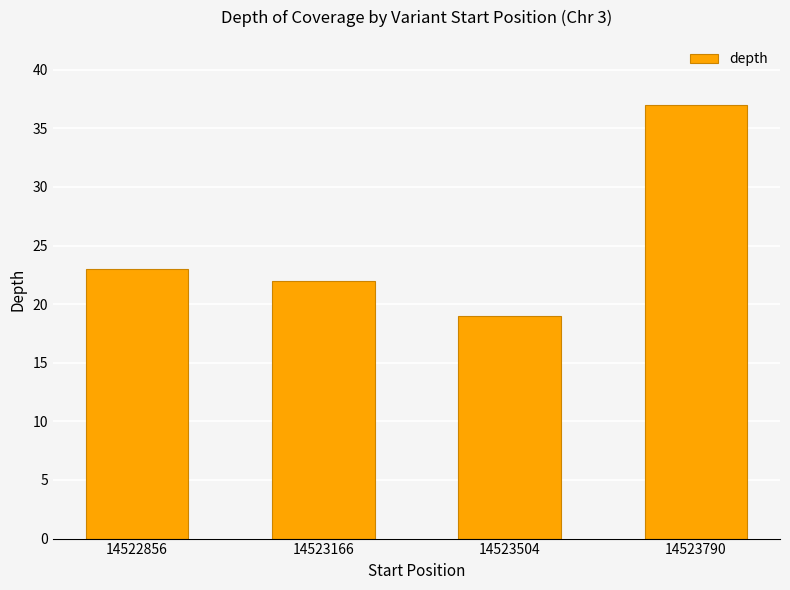

Reading left to right, what are all the values shown in this chart?

14522856=23	14523166=22	14523504=19	14523790=37